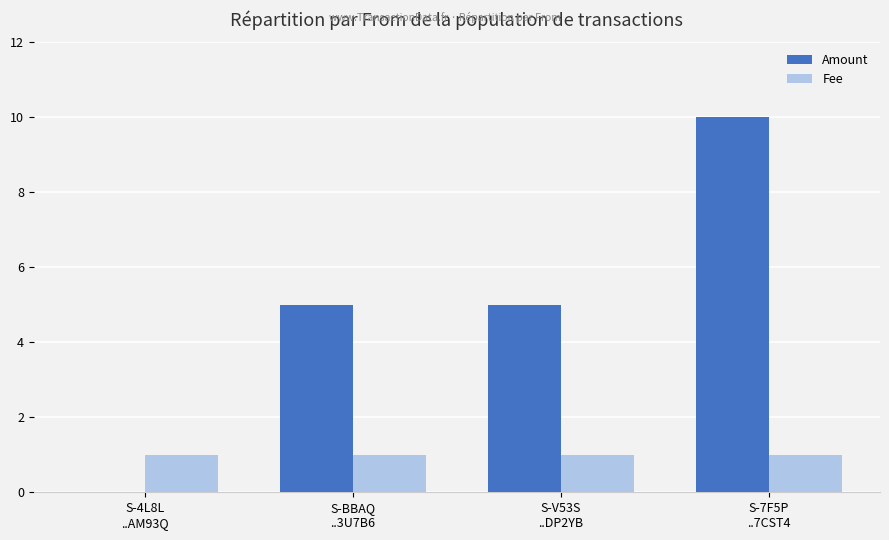

What is the sum of all Amount values?

20